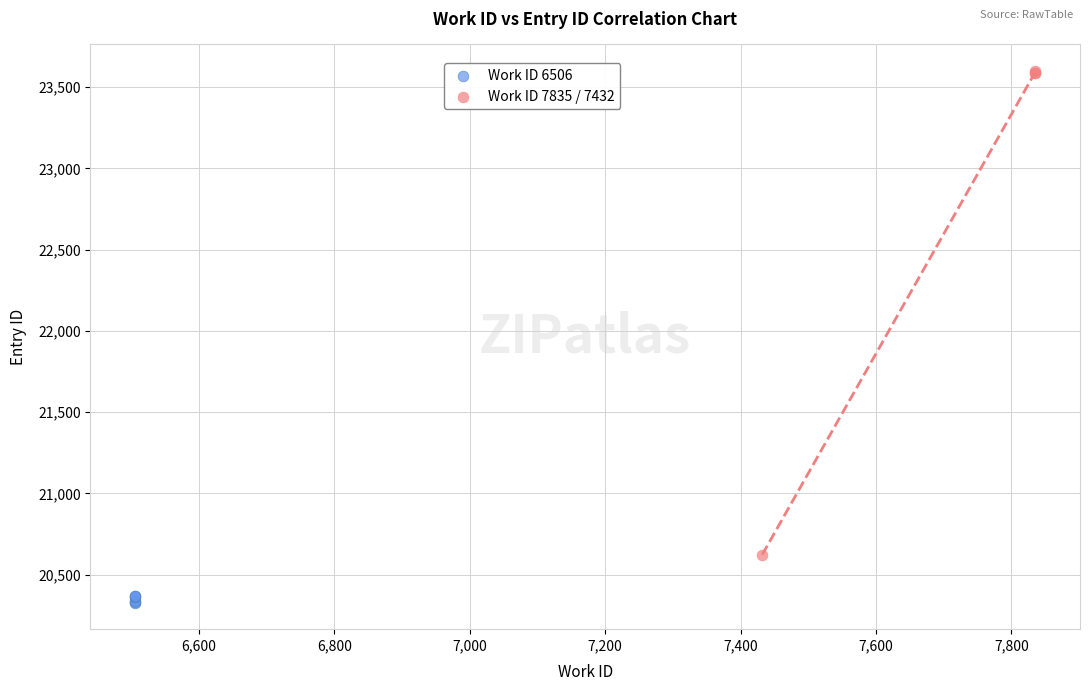

Which series reaches the maximum Y coordinate?

Work ID 7835 / 7432